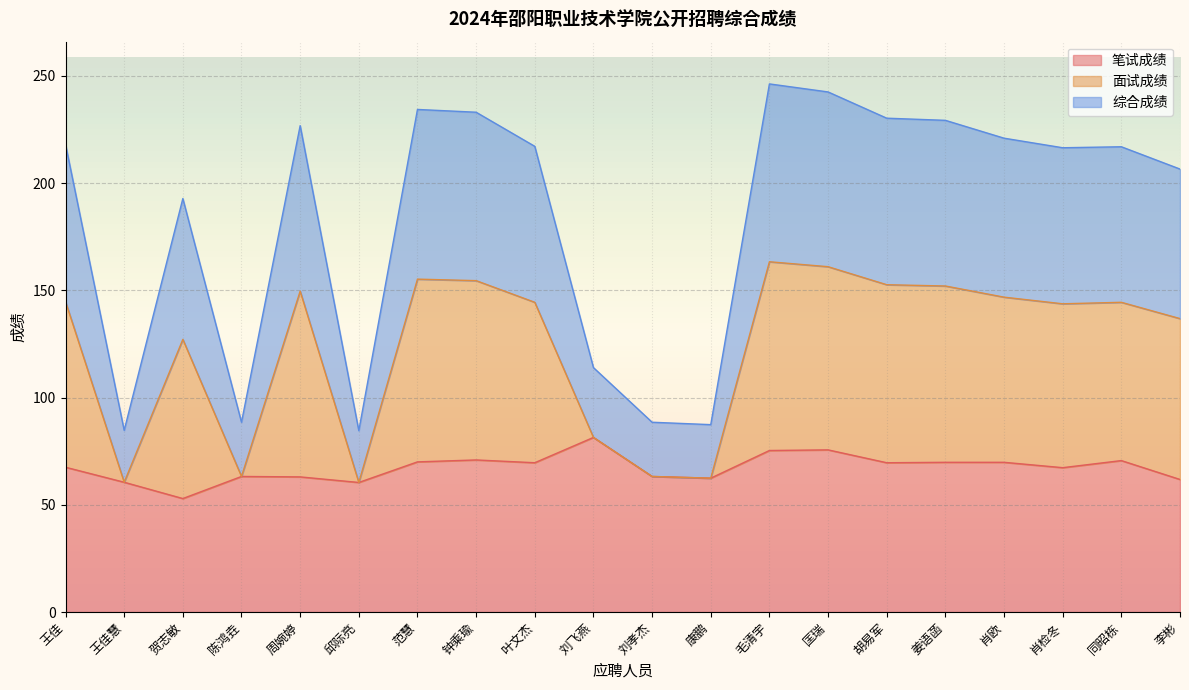

Where is the first local minimum for 面试成绩?

王佳慧